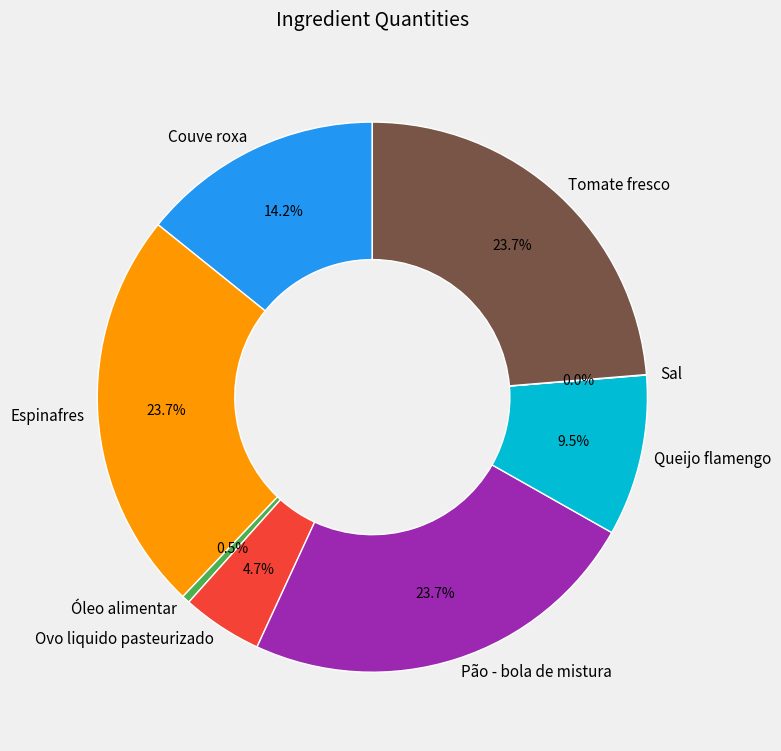

Between Espinafres and Couve roxa, which is larger?

Espinafres